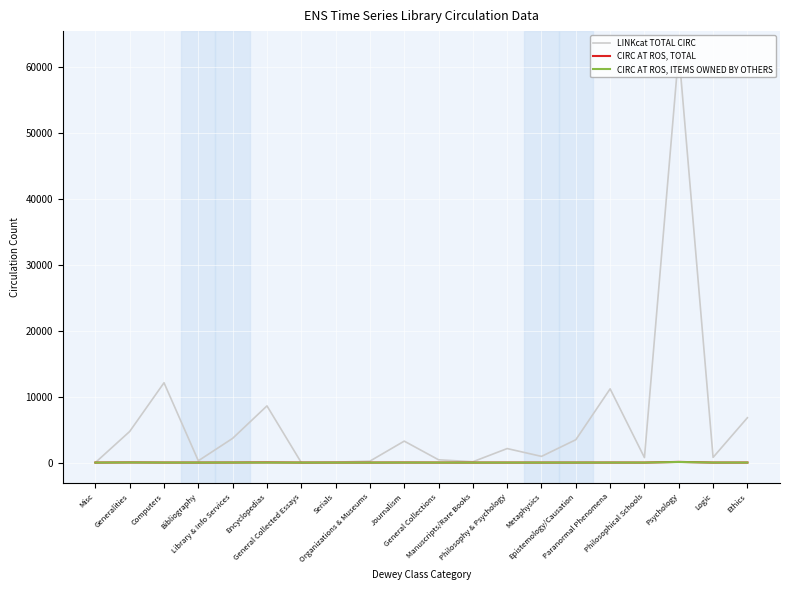

What is the greatest value displayed?

62341